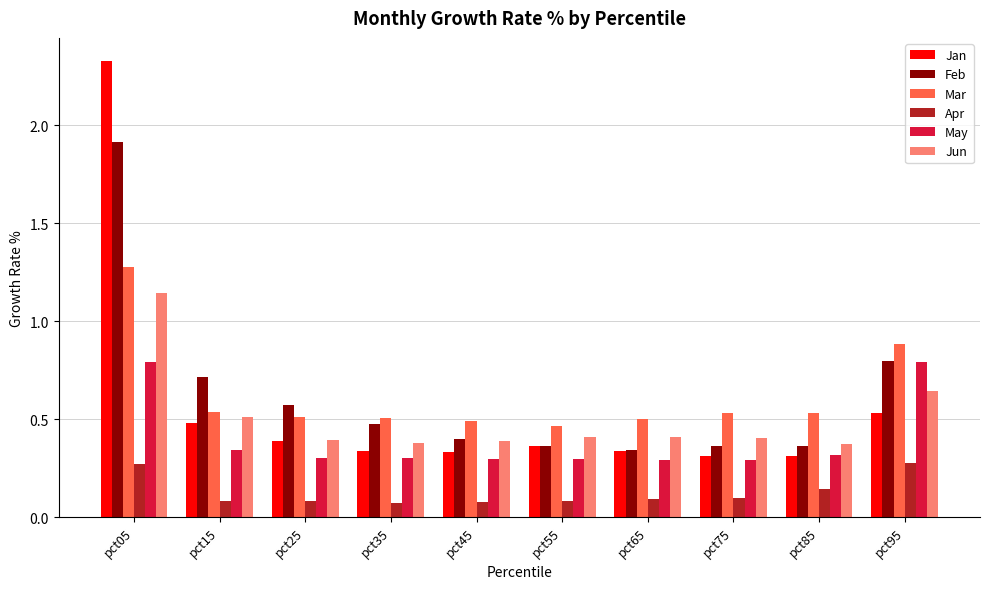

Which category has the highest value in the Jan series?

pct05